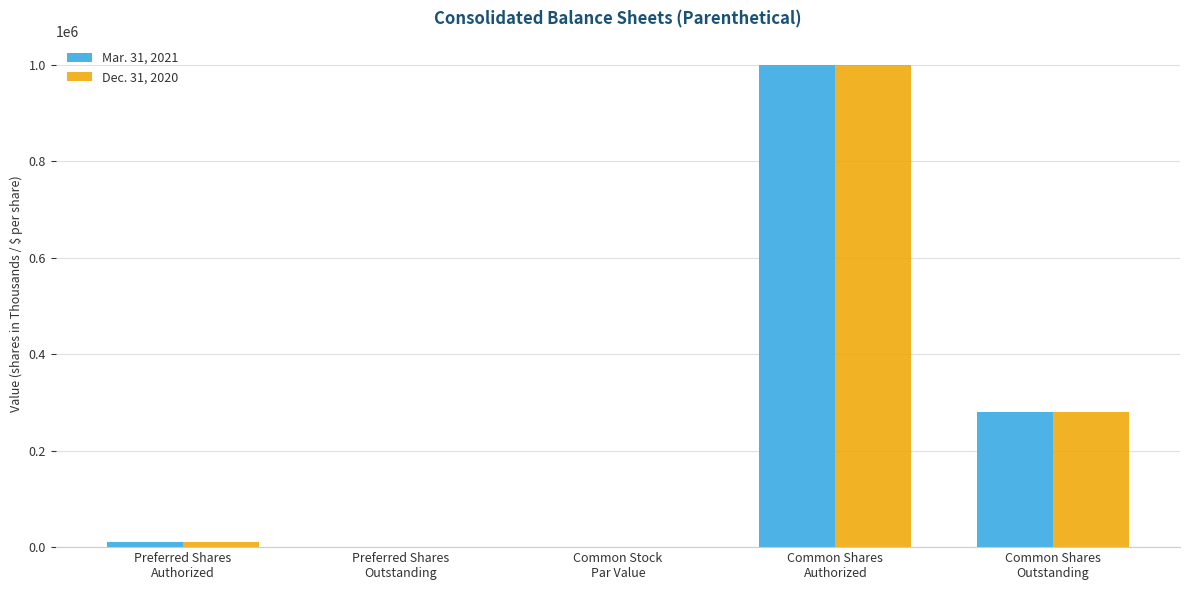

The value of Dec. 31, 2020 at Preferred Shares
Outstanding is 644786.9. True or false?

False